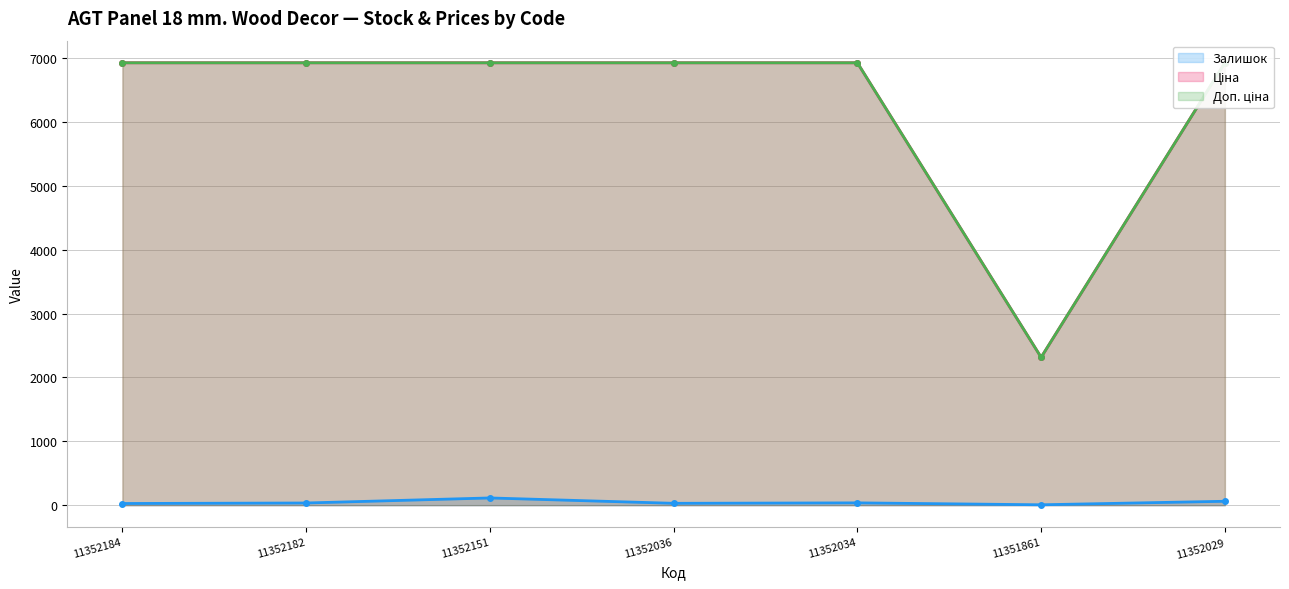

How many lines are shown in the chart?

3